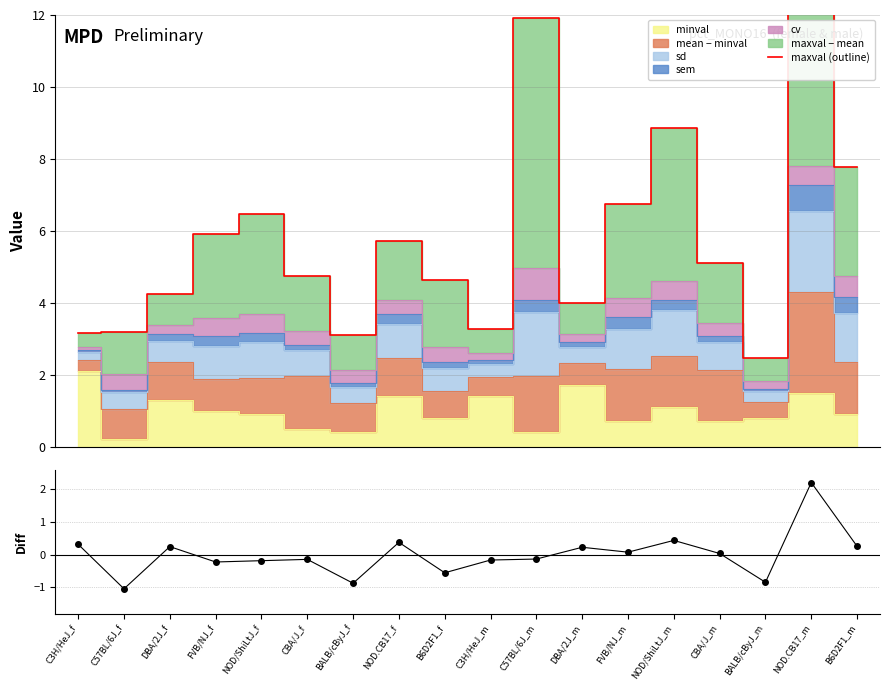

What is the total value across all series at NOD/ShiLtJ_f?

6.3